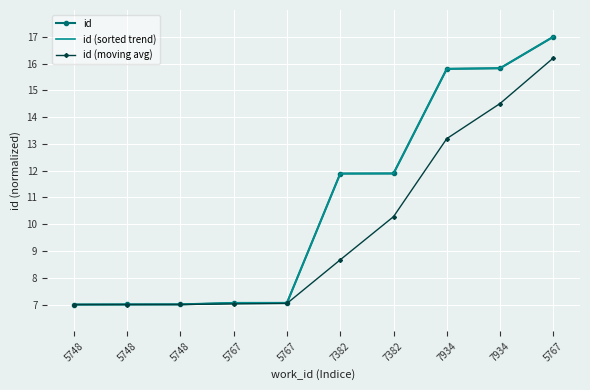

What is the sum of all id (sorted trend) values?

107.5